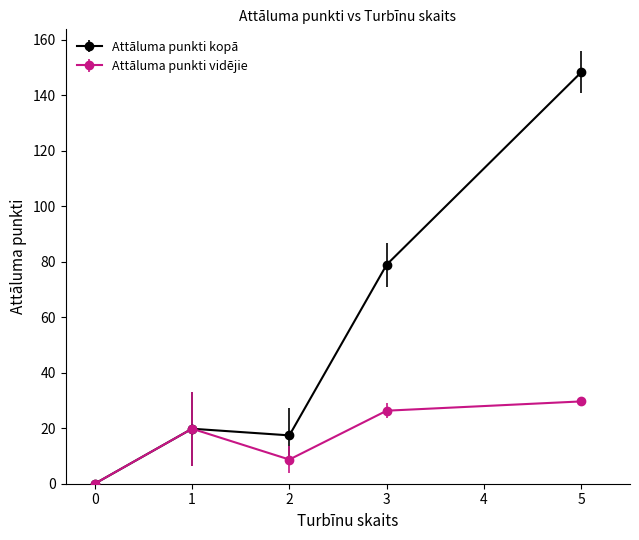

How many lines are shown in the chart?

2